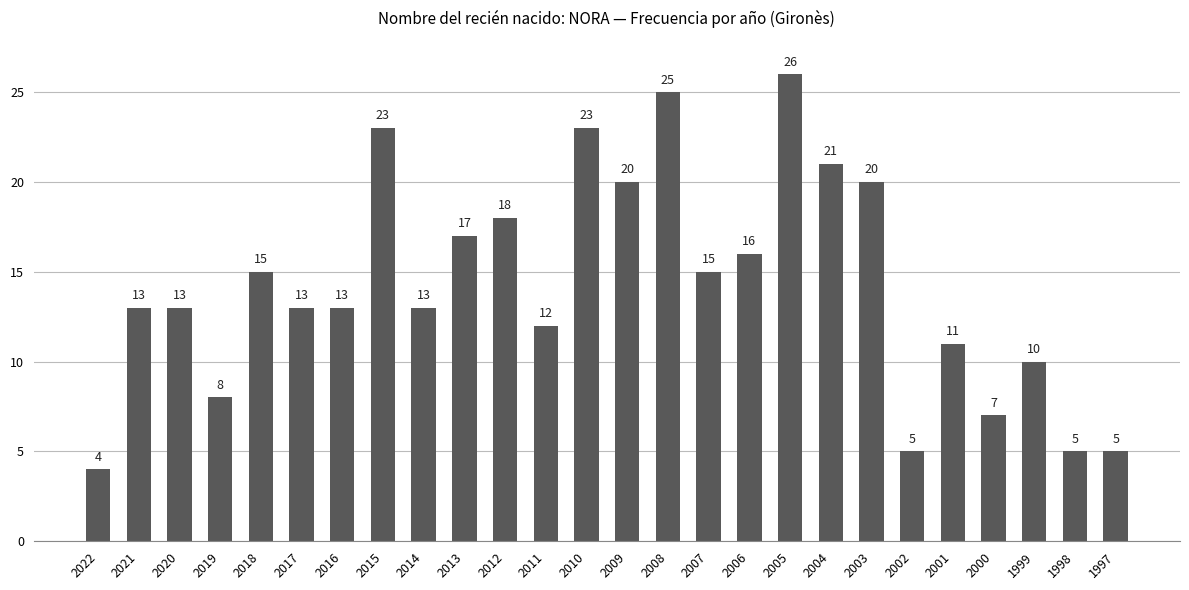

How many data points are less than 13?

9